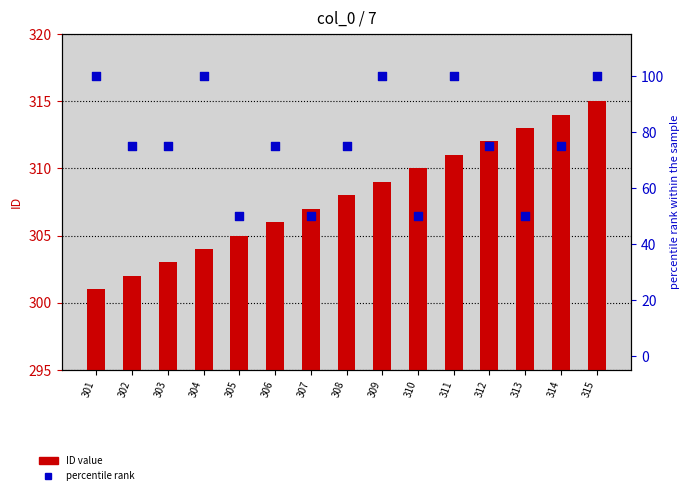

At which category is the sum across all series the highest?

315